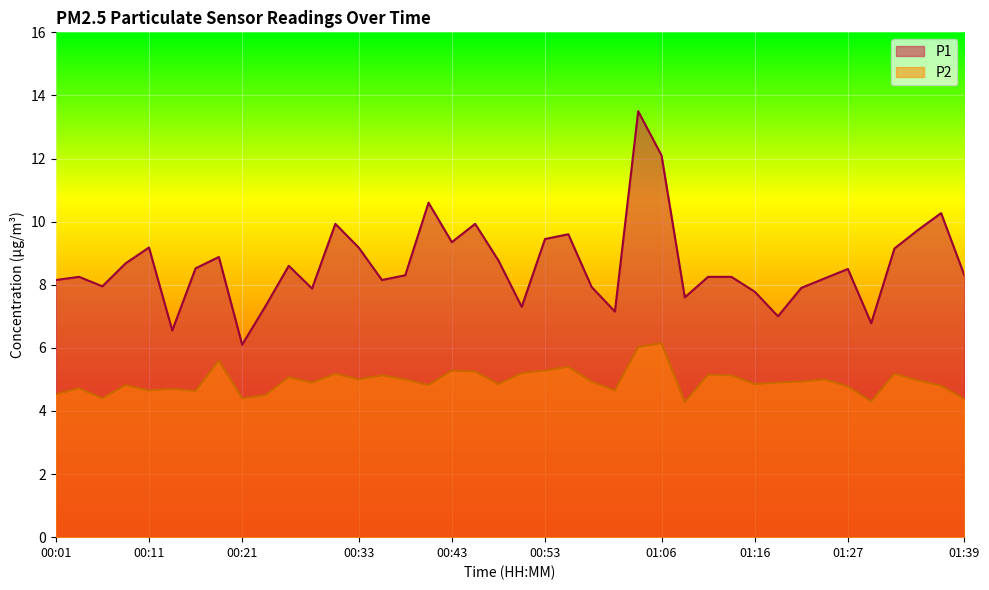

What is the average value of the P1 series?

8.6